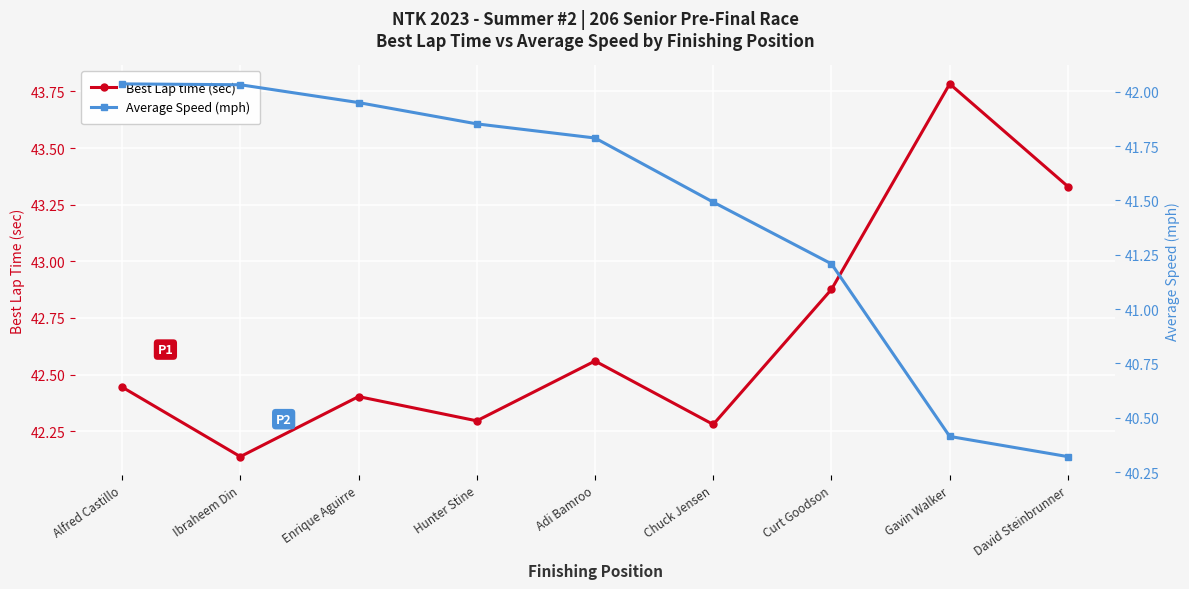

At which category is the sum across all series the highest?

Alfred Castillo